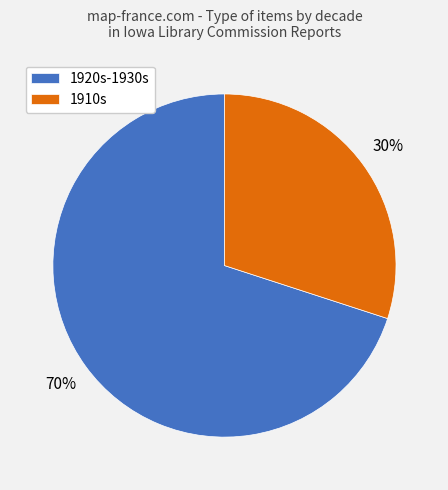

What is the ratio of the value at 1920s-1930s to the value at 1910s?

2.3